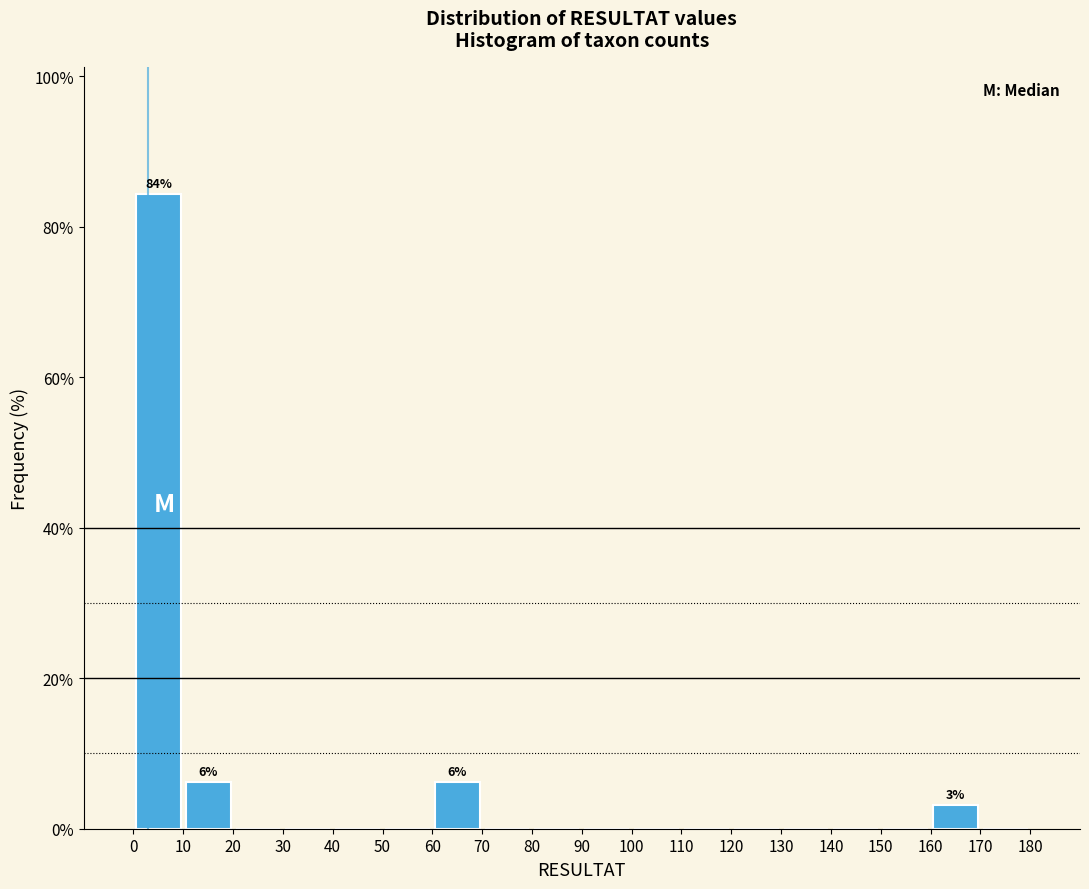

Over which range of the x-axis is the bar tallest?

0 to 10